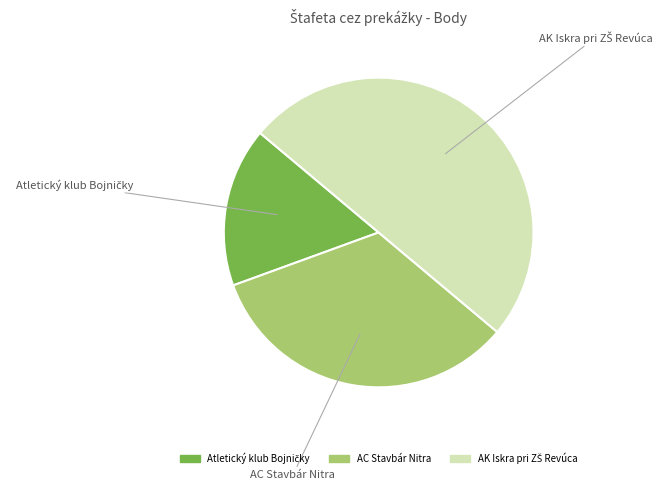

The AC Stavbár Nitra slice represents 33% of the pie. True or false?

True